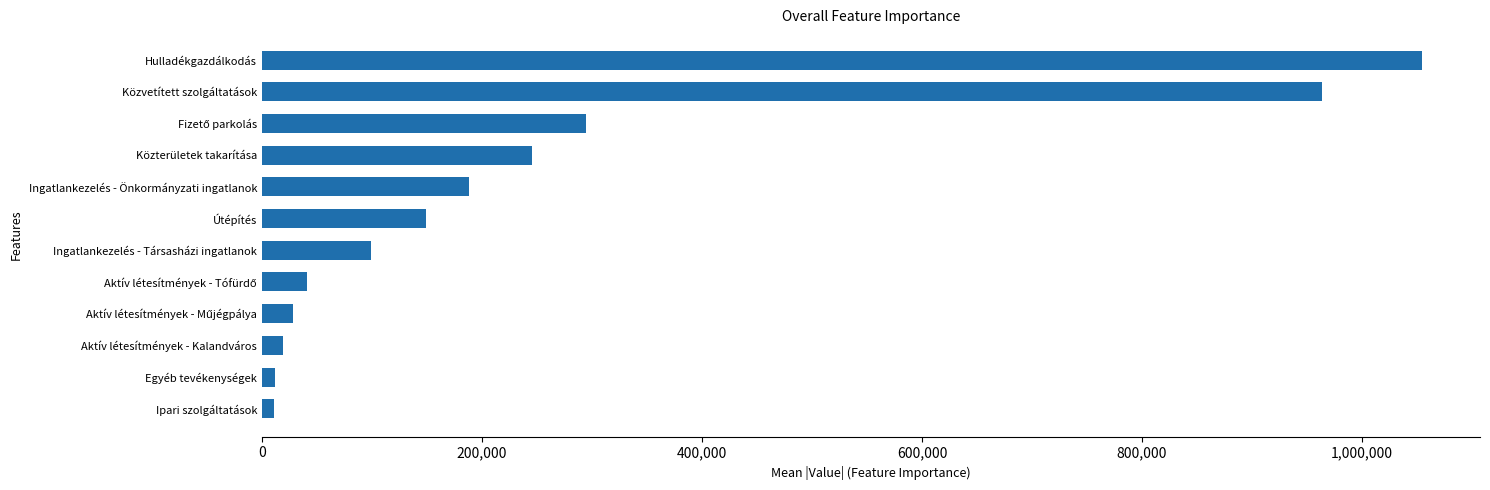

Does the chart contain stacked bars?

No